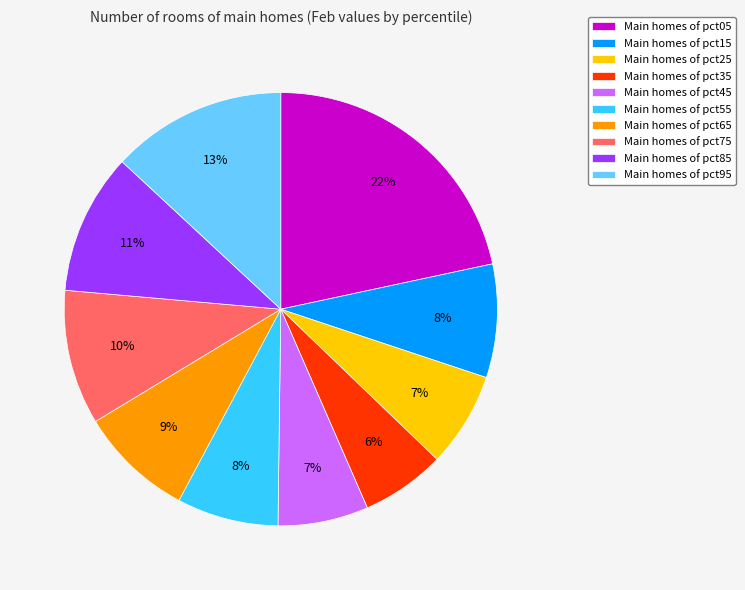

Which has a higher value, Main homes of pct05 or Main homes of pct65?

Main homes of pct05